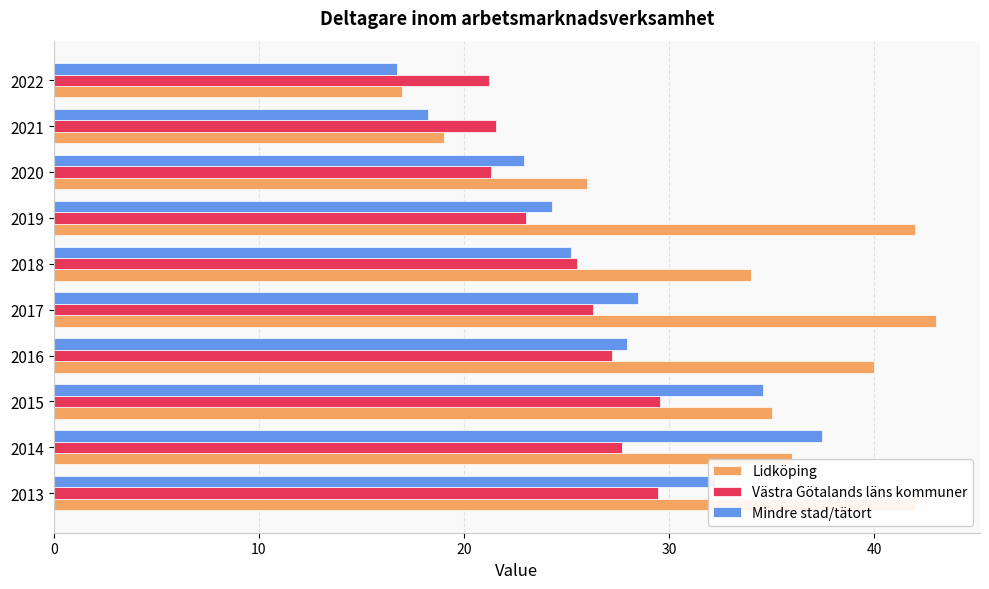

What is the average value of the Västra Götalands läns kommuner series?

25.3